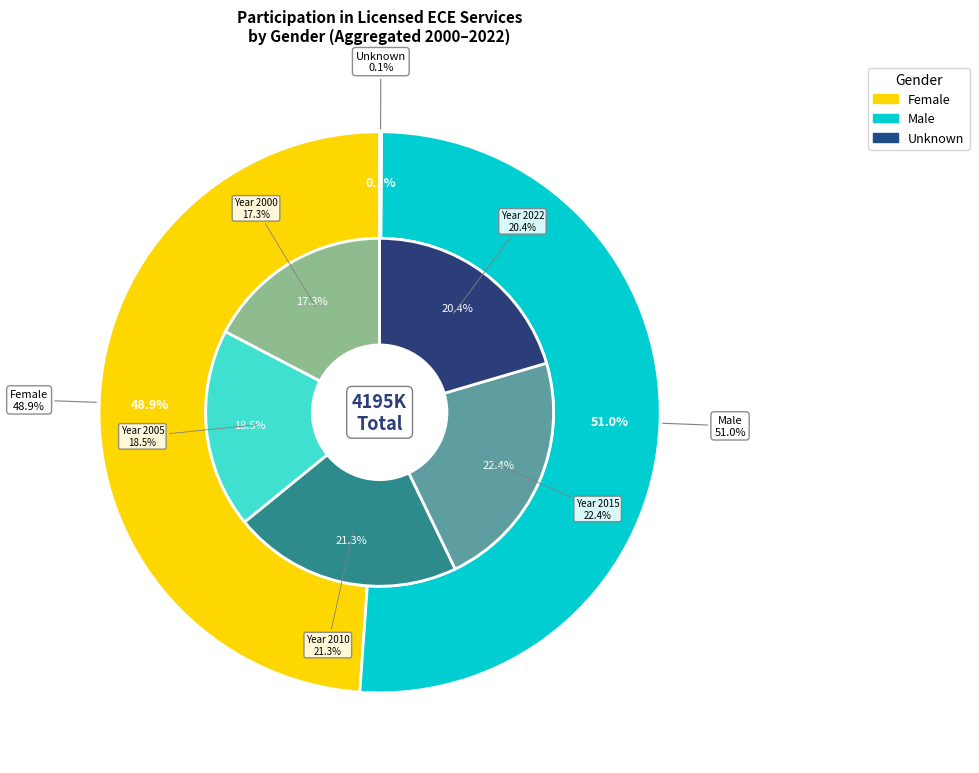

Between 2002 and 2020, which series saw the biggest shift?

Male